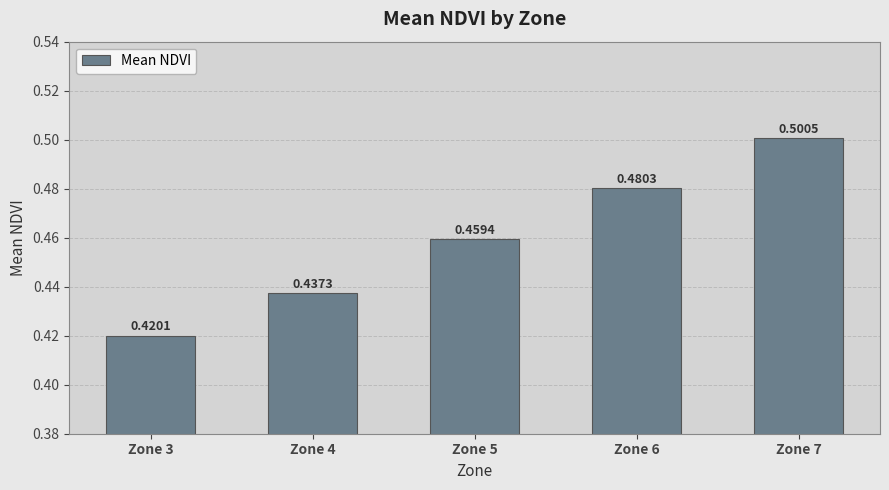

Rank the categories by value from lowest to highest.

Zone 3, Zone 4, Zone 5, Zone 6, Zone 7